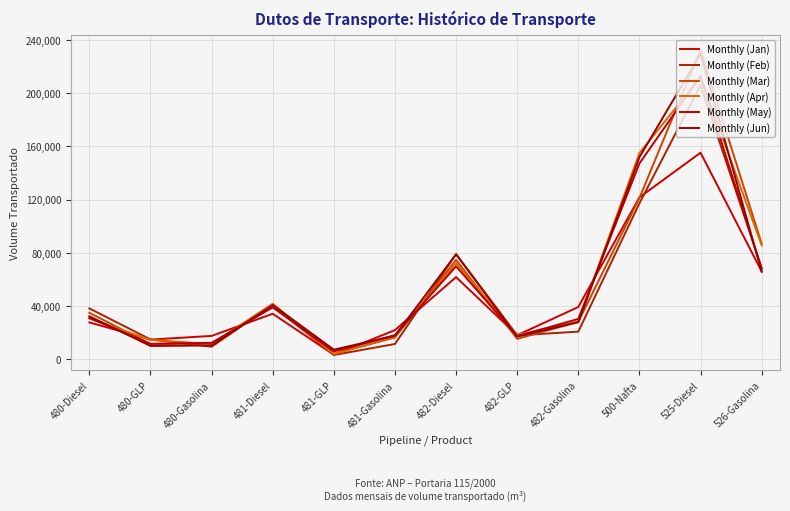

What is the difference between the second highest and minimum values in the Monthly (Feb) series?

114144